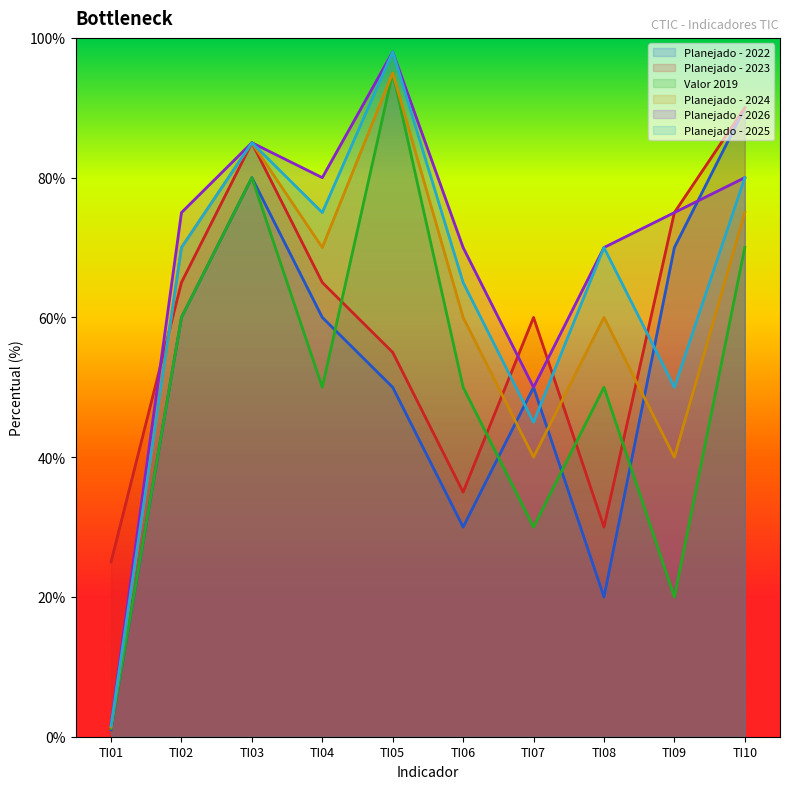

How many times do Planejado - 2025 and Planejado - 2023 cross each other?

4